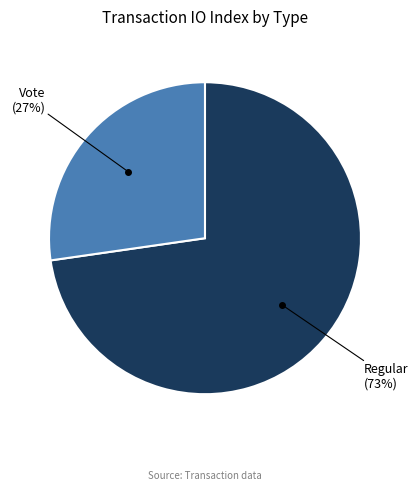

Is there a majority slice in this chart?

Yes